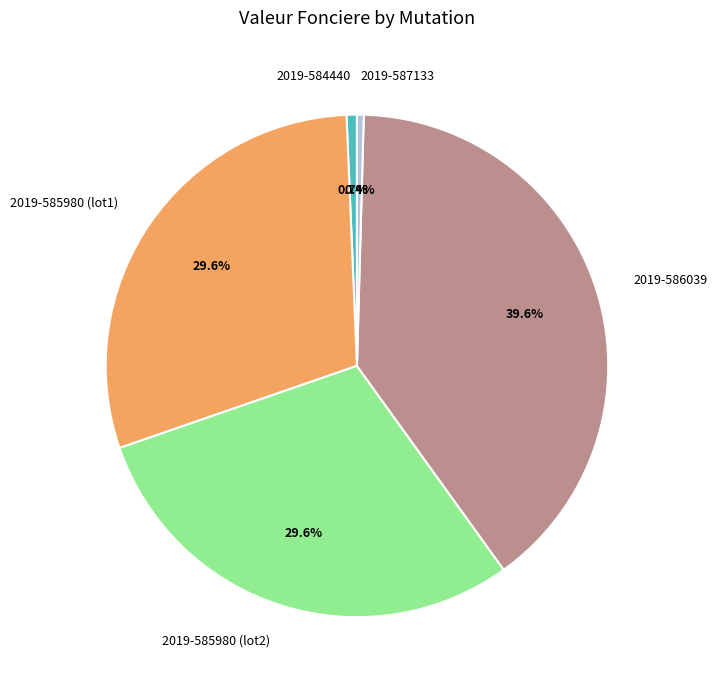

Which has a higher value, 2019-585980 (lot2) or 2019-586039?

2019-586039